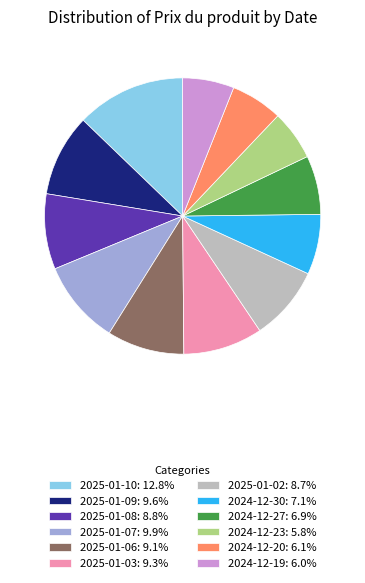

Count the number of slices in the pie.

12